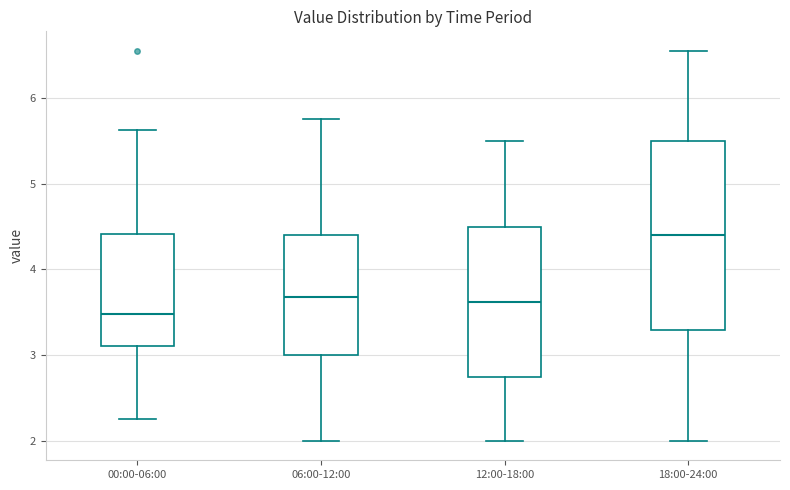

Reading left to right, read every box against the y-axis: the position of its median line, the range the box covers, and the ends of its whiskers. The values are not printed on the chart, so give them approximately, as read against the axis.

00:00-06:00: median 3.5, box 3.1 to 4.4, whiskers 2.3 to 5.6
06:00-12:00: median 3.7, box 3.0 to 4.4, whiskers 2.0 to 5.8
12:00-18:00: median 3.6, box 2.8 to 4.5, whiskers 2.0 to 5.5
18:00-24:00: median 4.4, box 3.3 to 5.5, whiskers 2.0 to 6.6